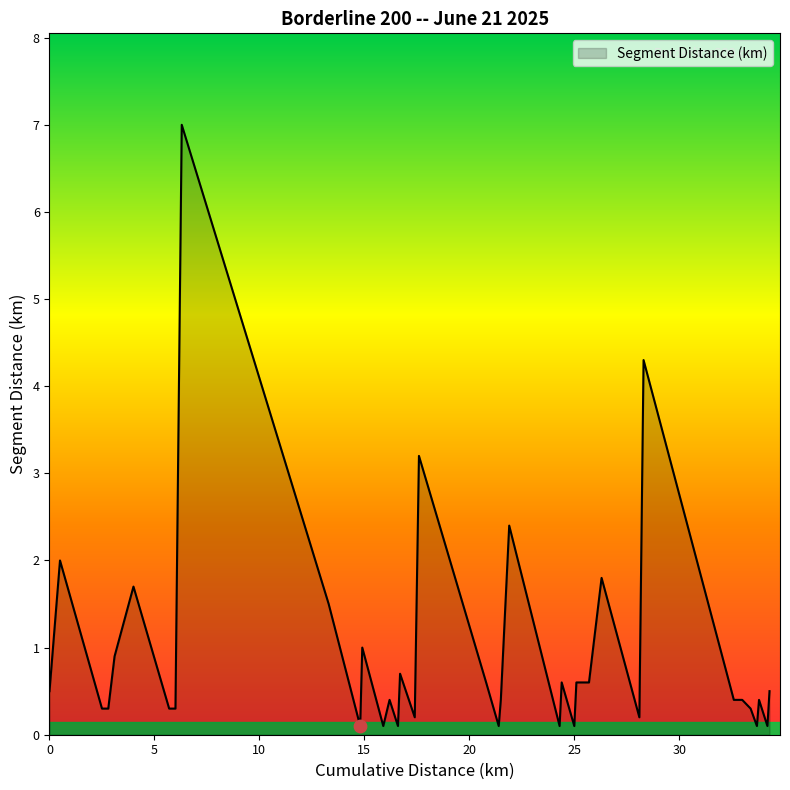

What is the greatest value displayed?

7.0